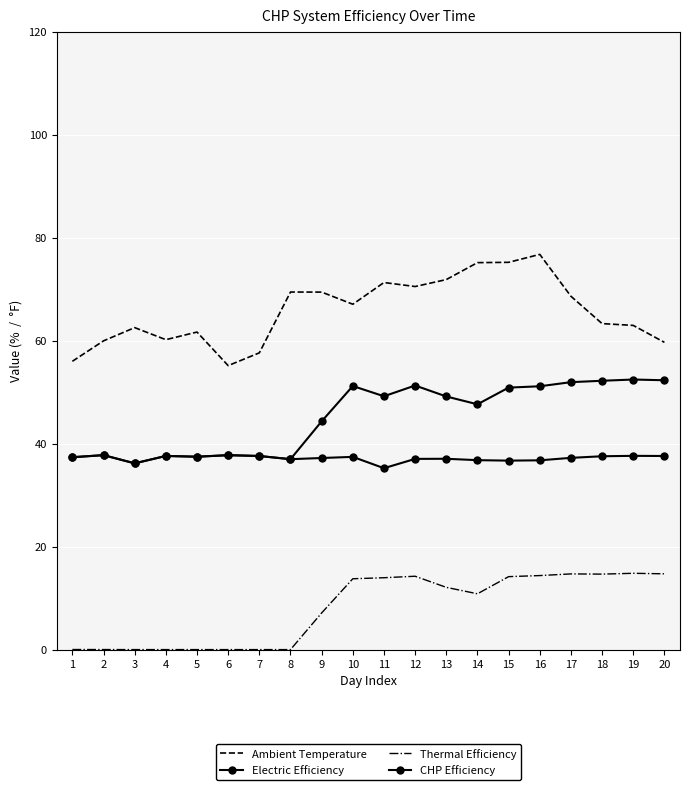

How many categories are shown in the chart?

20